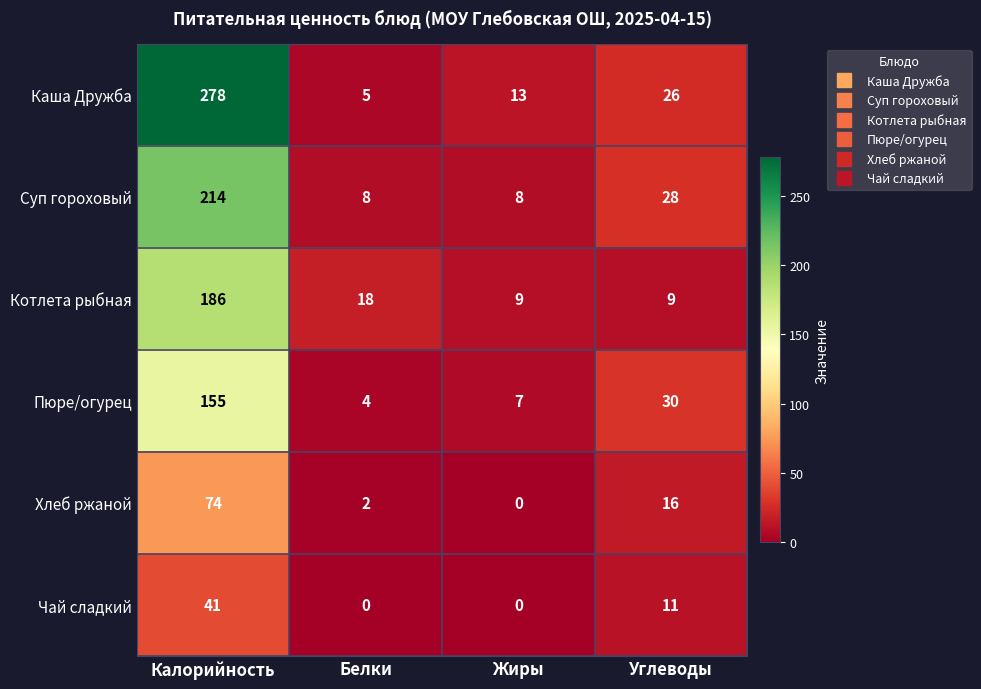

List the series in order of their peak value, lowest first.

Чай сладкий, Хлеб ржаной, Пюре/огурец, Котлета рыбная, Суп гороховый, Каша Дружба